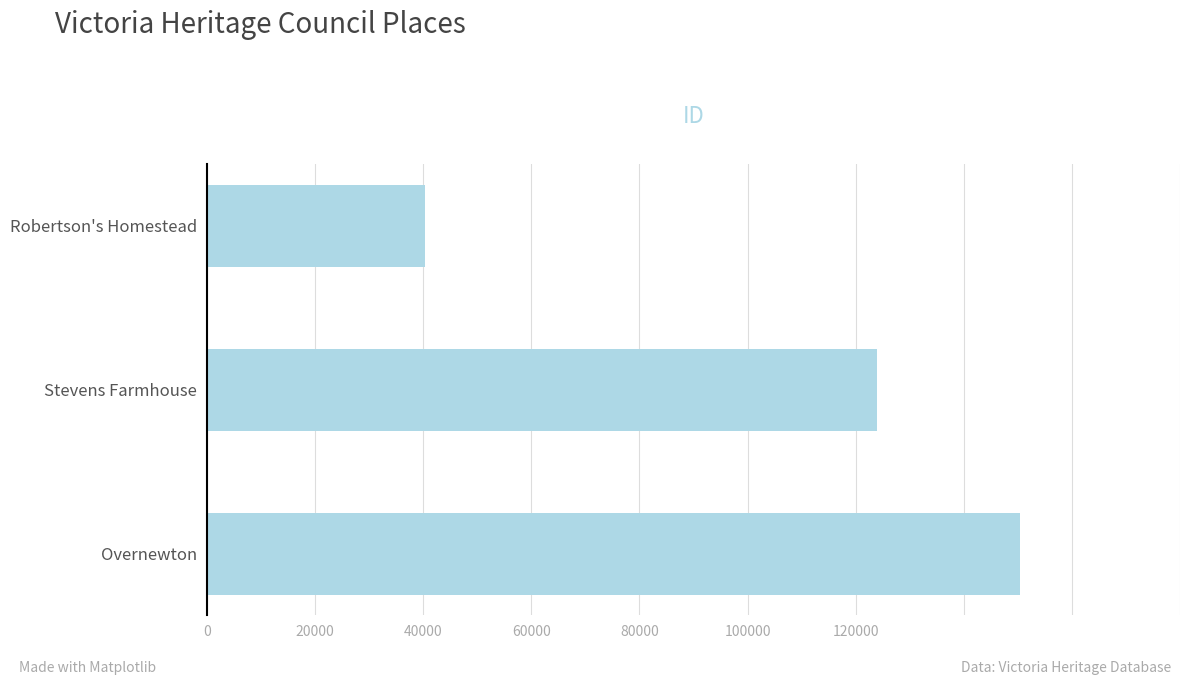

List the labels in order of value, largest first.

Overnewton, Stevens Farmhouse, Robertson's Homestead